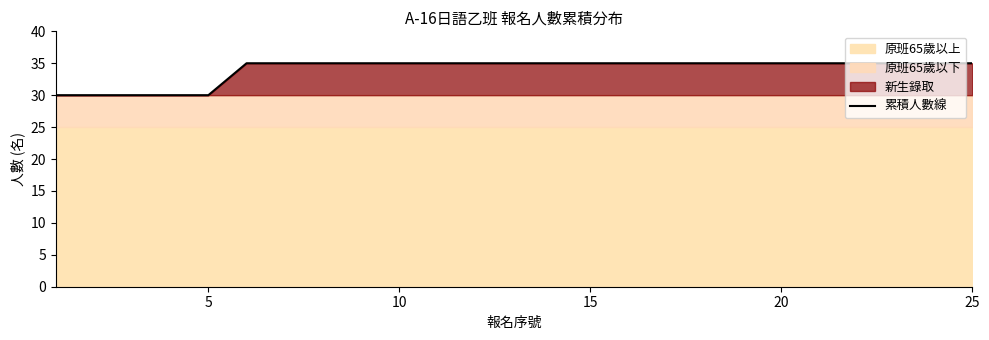

True or false: there are more than 2 points higher than both neighbors.

False